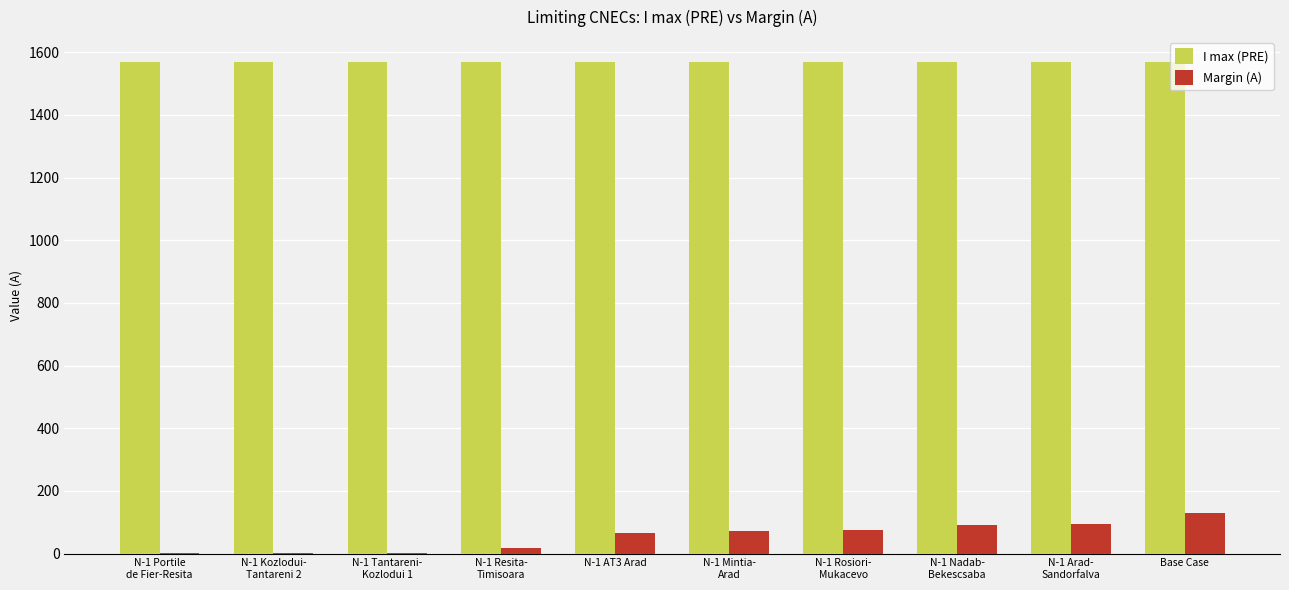

How many groups of bars are there?

10